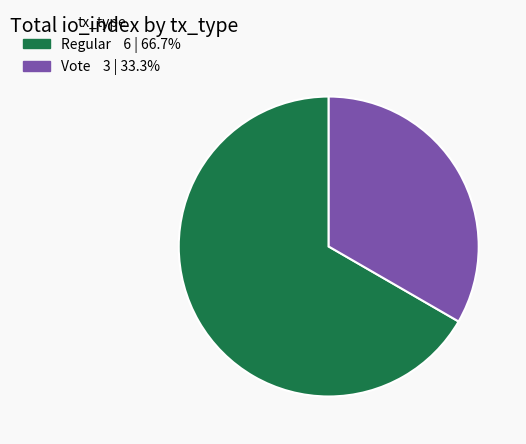

Which slice is the smallest?

Vote